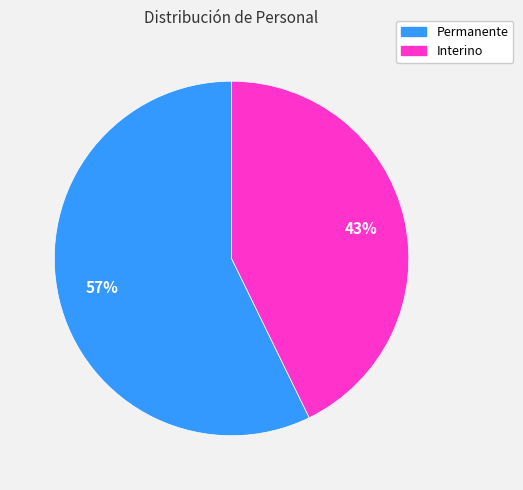

Between Permanente and Interino, which is larger?

Permanente